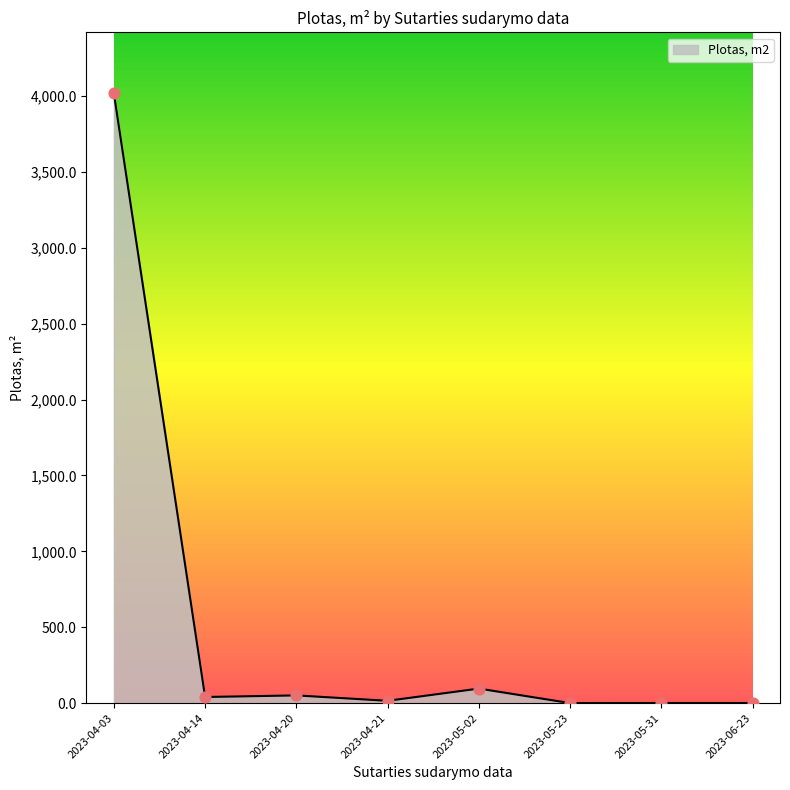

Between 2023-05-23 and 2023-04-03, which is larger?

2023-04-03